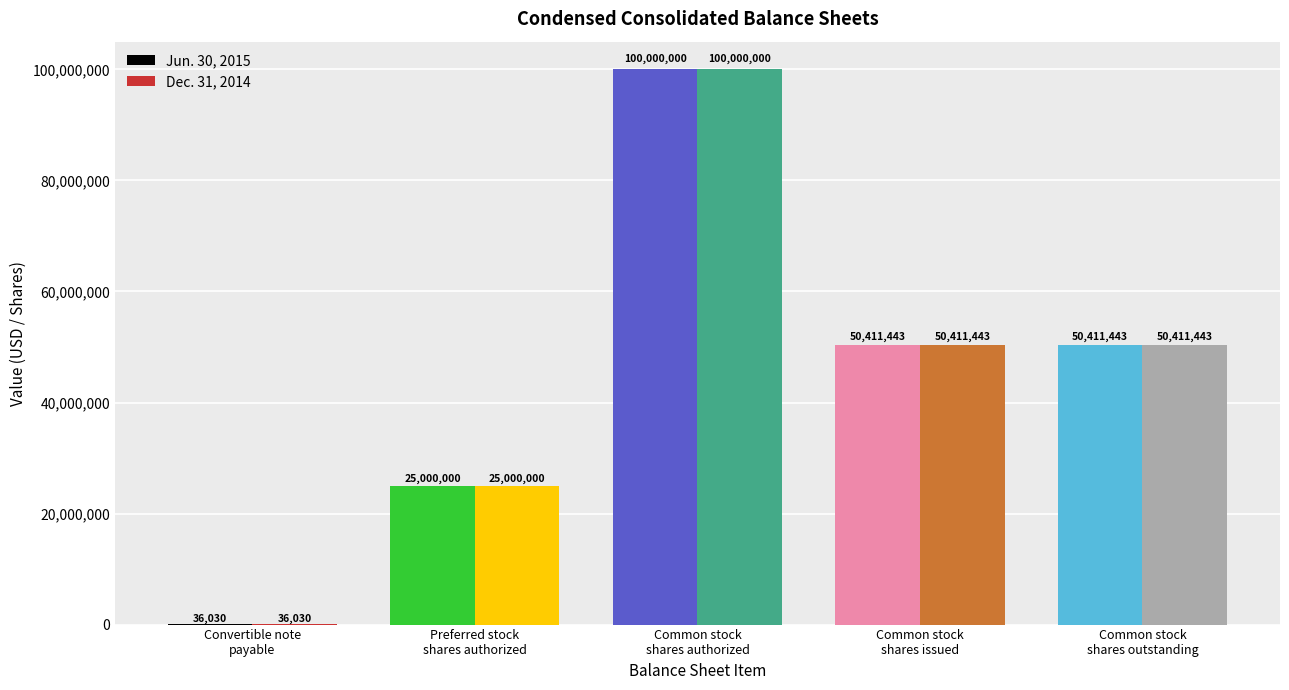

True or false: Jun. 30, 2015 has a value of 24852162 at Common stock
shares authorized.

False